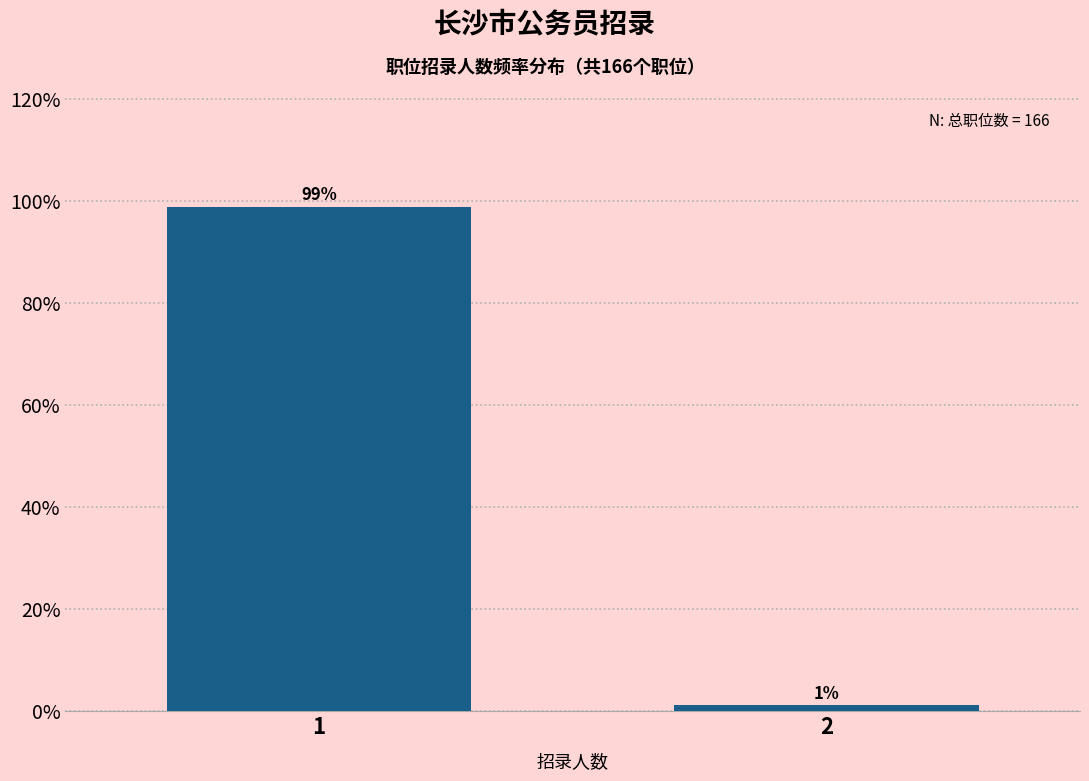

The value at 1 is 98.8. True or false?

True